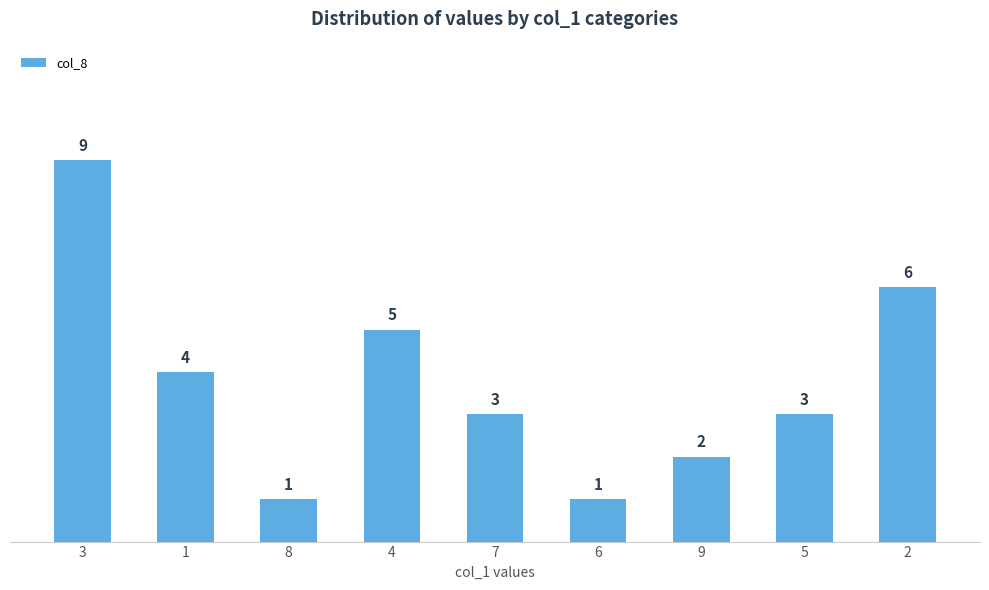

Between 4 and 2, which is larger?

2